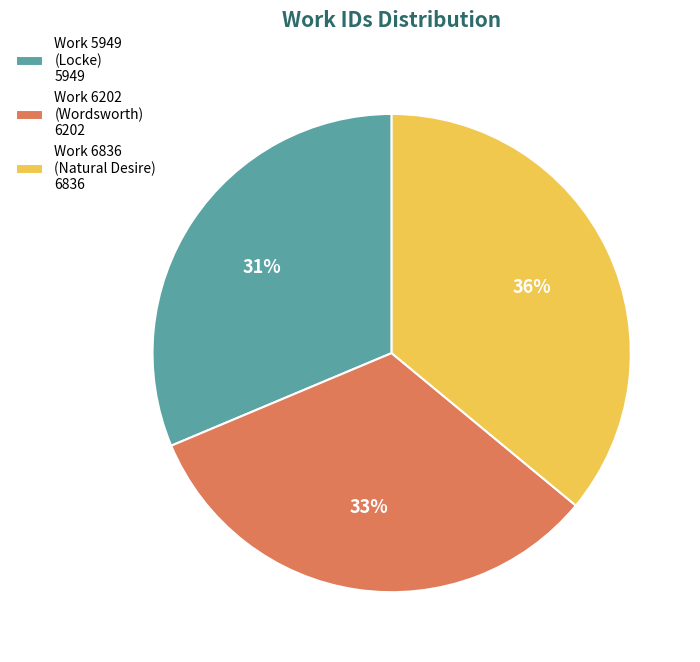

Is there any slice that represents more than half of the pie?

No